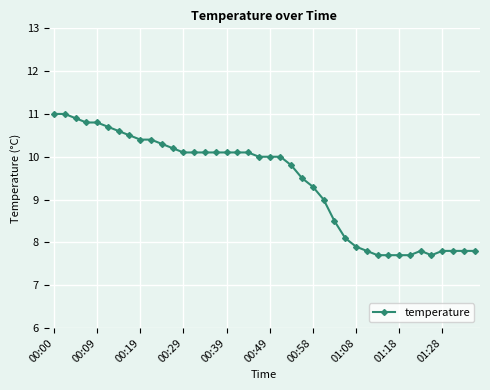

Does the chart display data point markers on the line(s)?

Yes